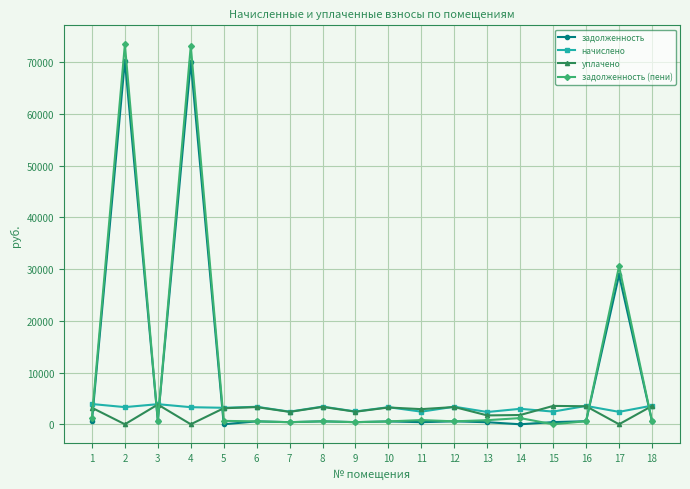

What is the value of the начислено point at the 9th from the left?

2470.3